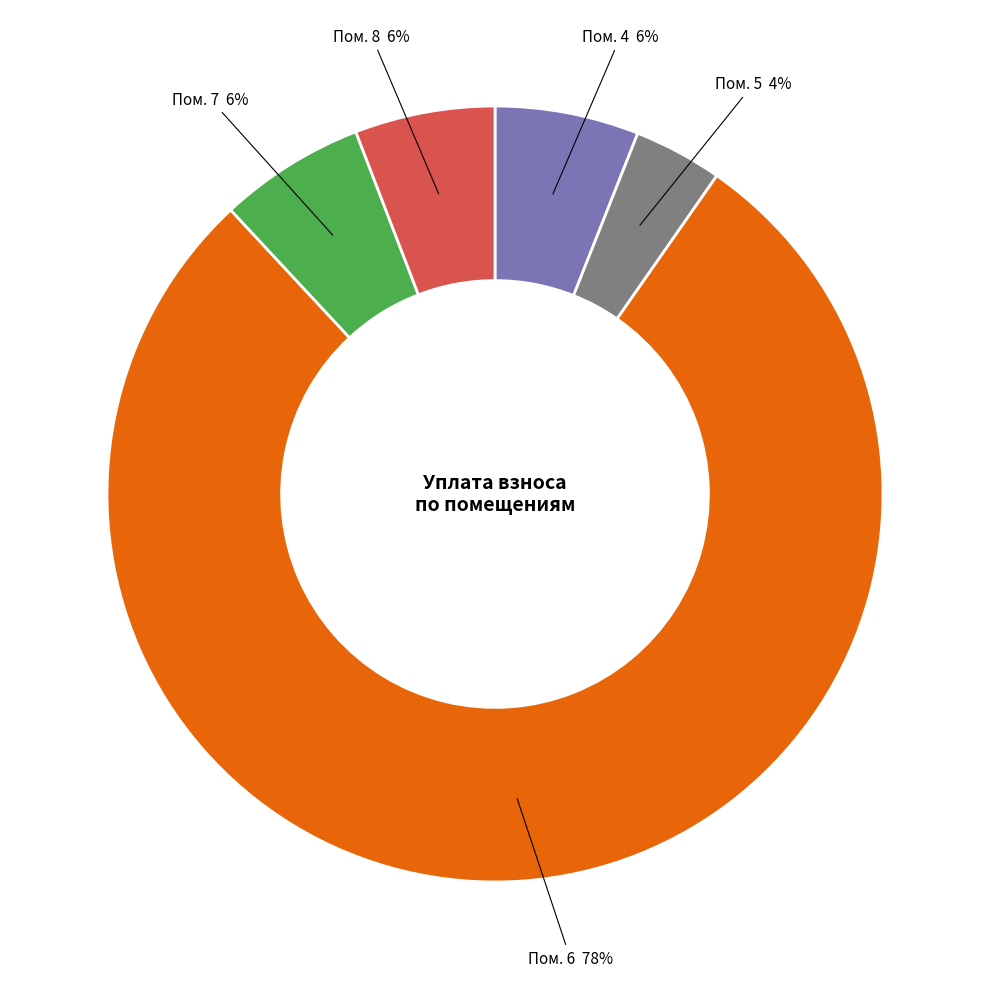

Is there a majority slice in this chart?

Yes